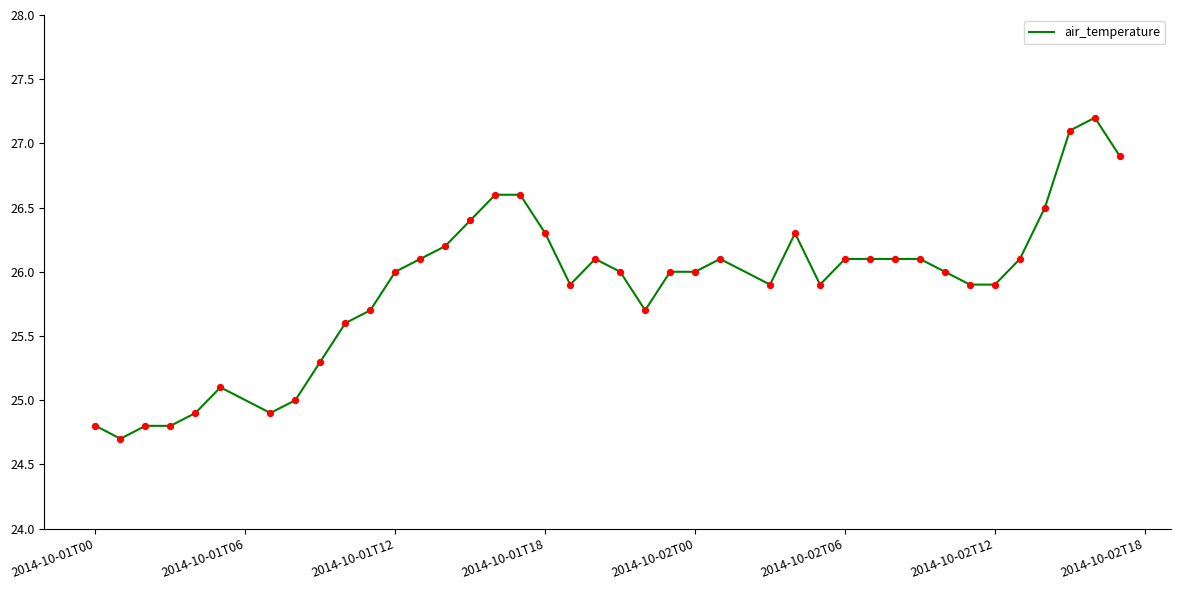

What is the minimum value shown in the chart?

24.7